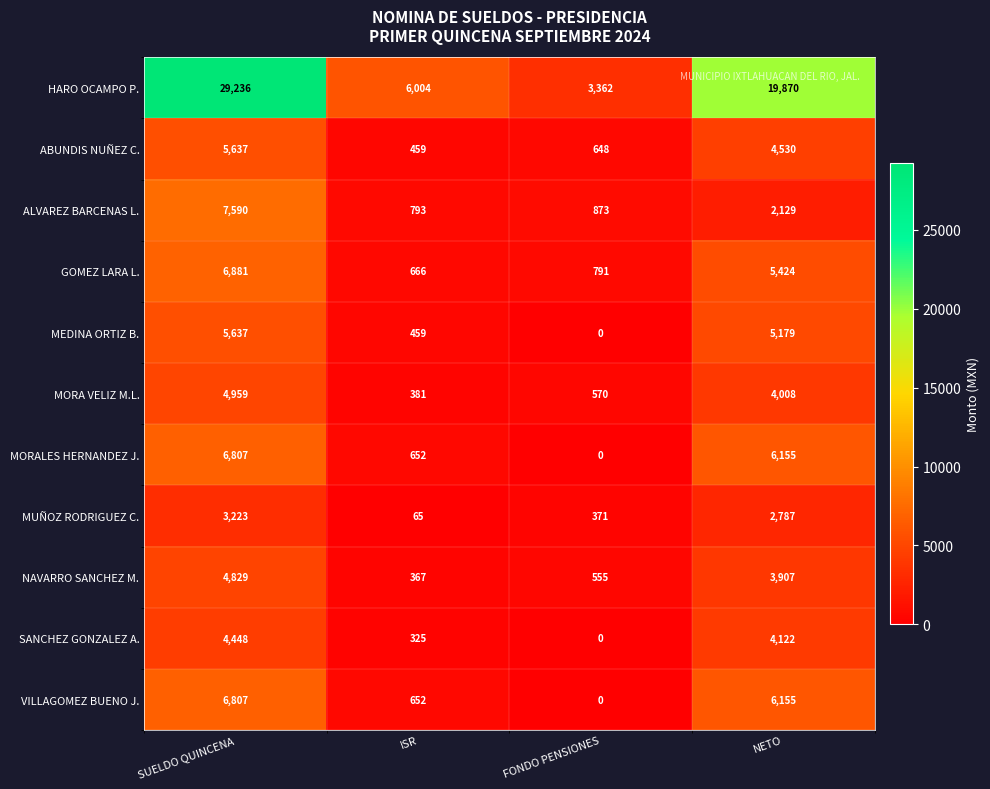

List the labels in order of MORALES HERNANDEZ J. value, smallest first.

FONDO PENSIONES, ISR, NETO, SUELDO QUINCENA